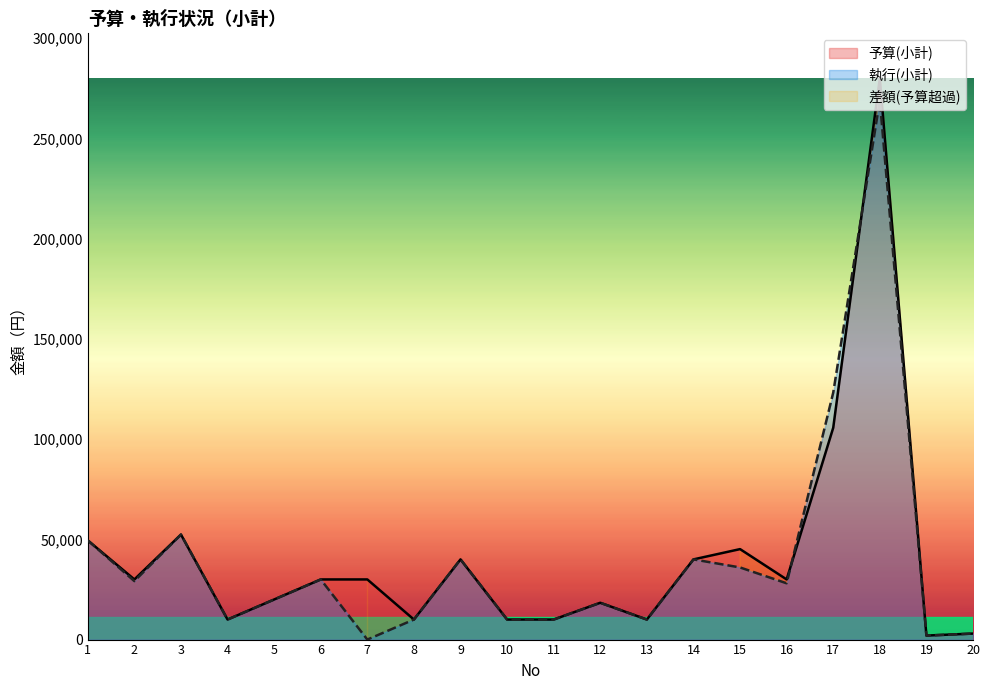

How many interior local peaks does the 予算(小計) series have?

5